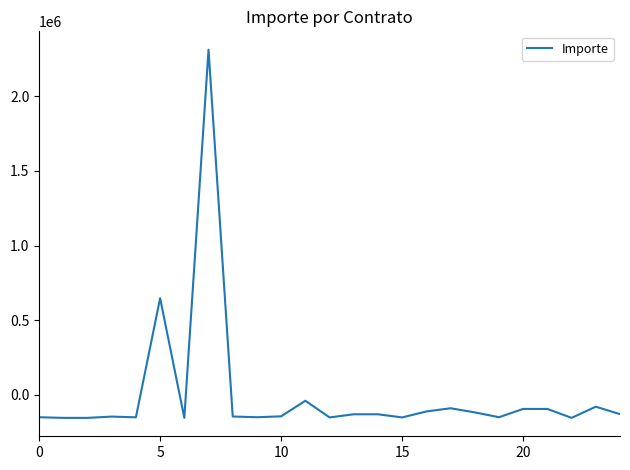

What is the difference between the maximum and minimum values?

2465924.2